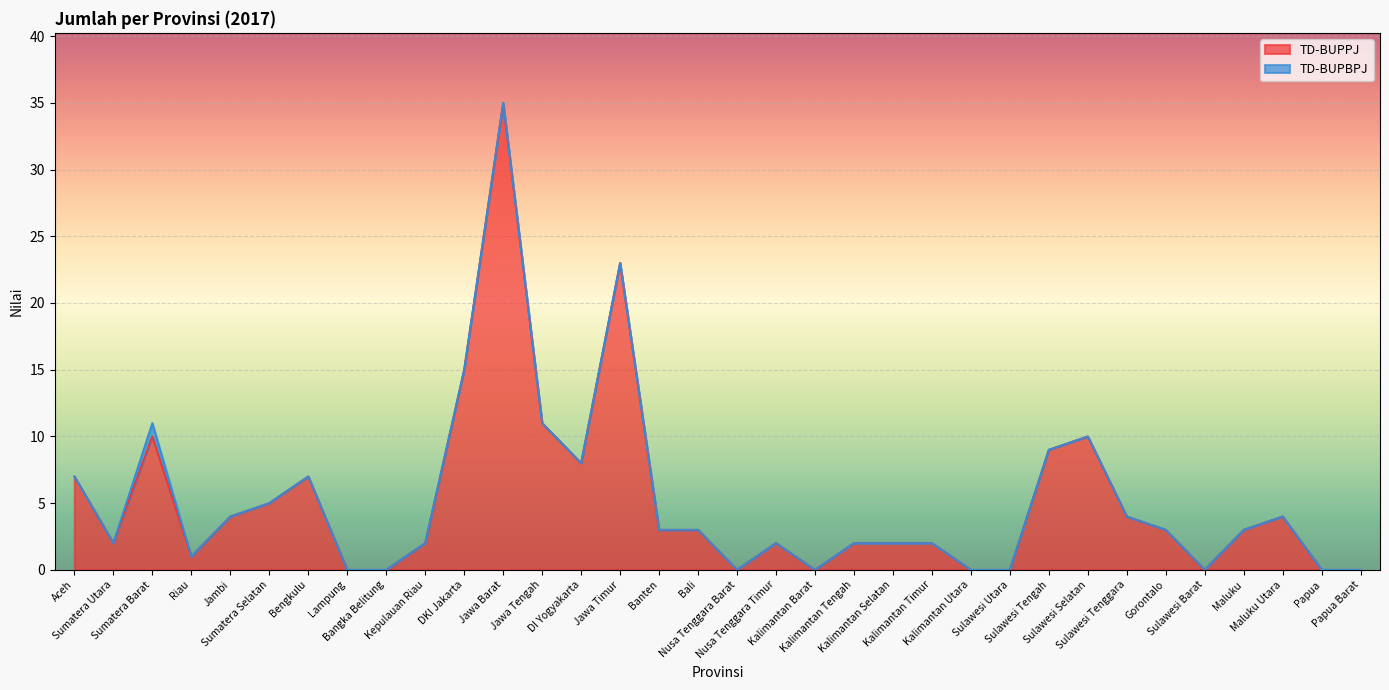

At which label does the data first exceed 3?

Aceh